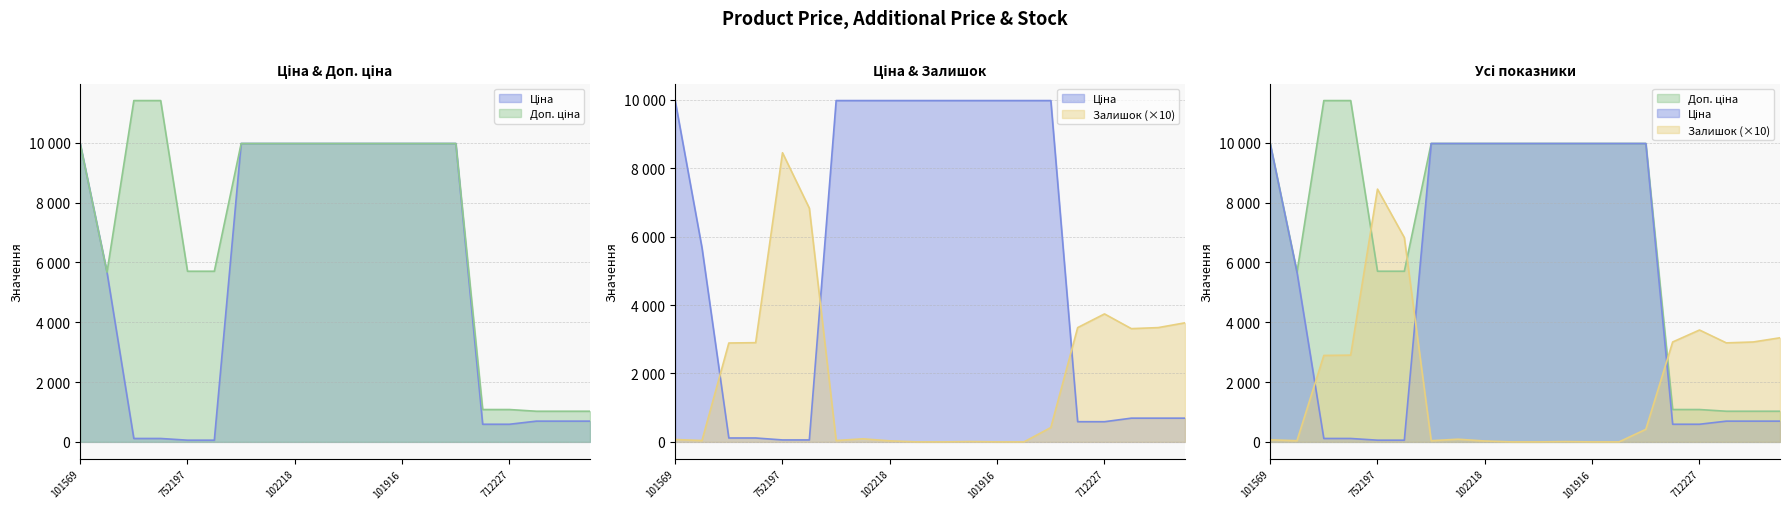

Is the value of Залишок at 285101569 greater than the value of Ціна at 10832185?

No